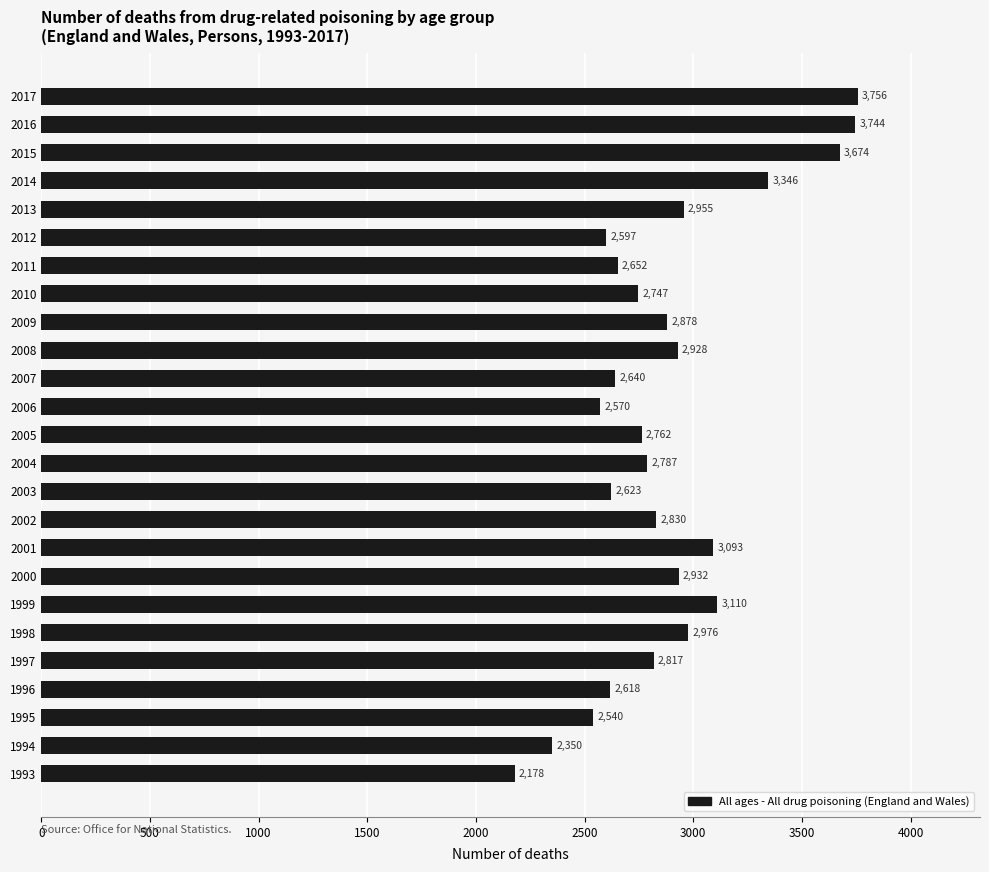

Read the value at 2000, to the nearest 50.

2950